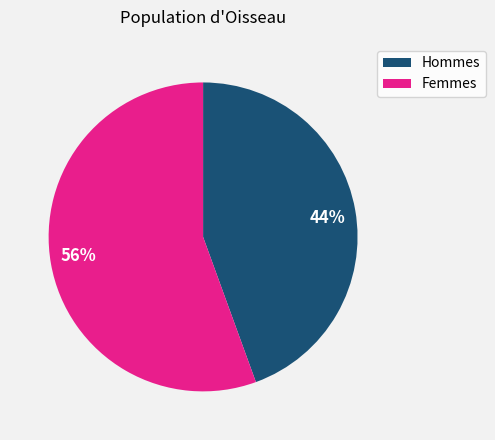

True or false: 44% accounts for 44% of the total.

True